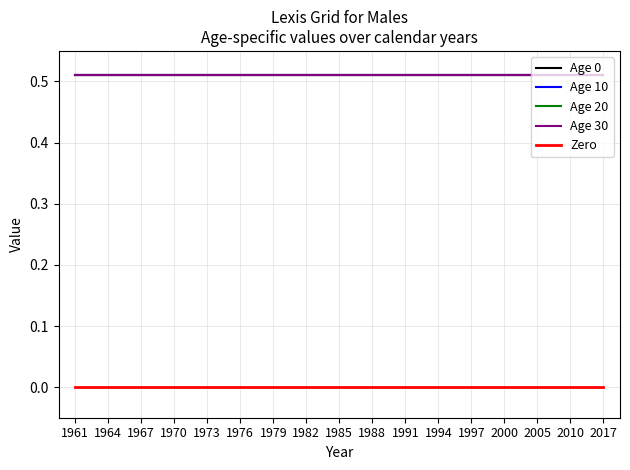

What is the value of the Age 10 point at the 16th from the left?

0.5